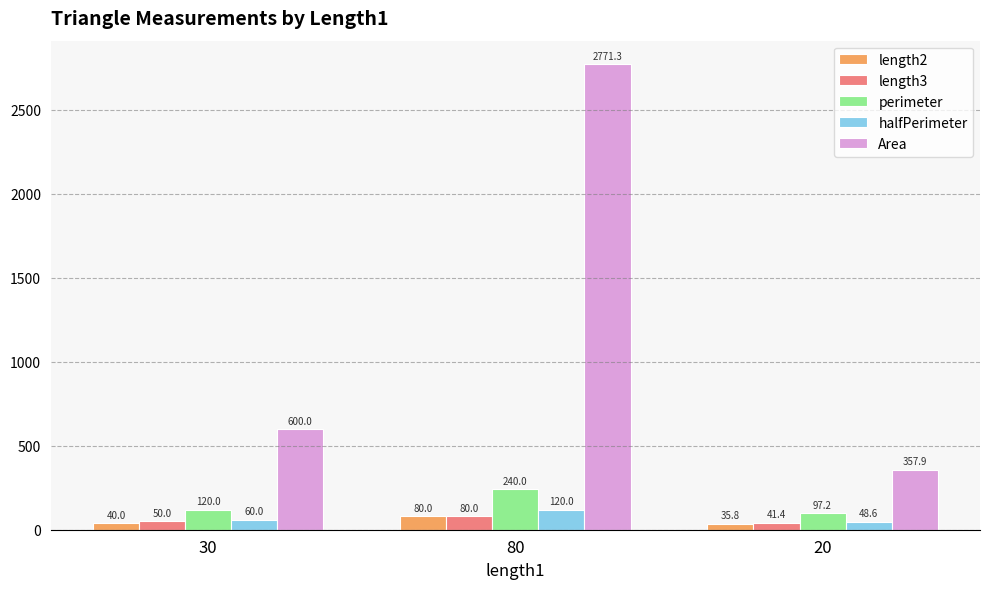

Which series changed the most between 30 and 80?

Area